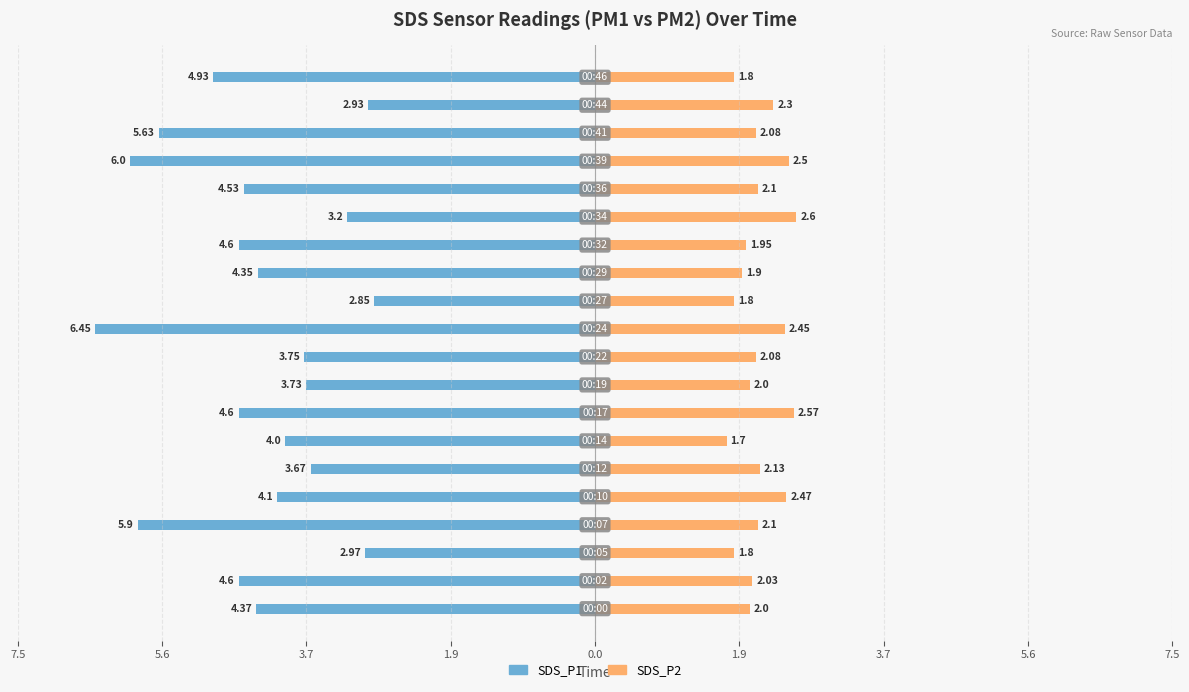

Reading right to left, list all the values displayed in this chart.

SDS_P1: -4.9	-2.9	-5.6	-6.0	-4.5	-3.2	-4.6	-4.3	-2.9	-6.5	-3.8	-3.7	-4.6	-4.0	-3.7	-4.1	-5.9	-3.0	-4.6	-4.4
SDS_P2: 1.8	2.3	2.1	2.5	2.1	2.6	1.9	1.9	1.8	2.5	2.1	2.0	2.6	1.7	2.1	2.5	2.1	1.8	2.0	2.0